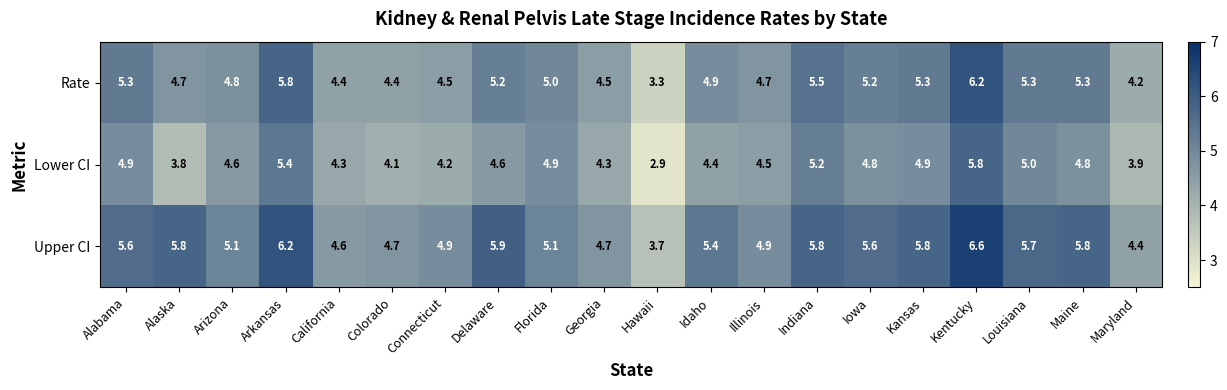

Which label corresponds to the smallest value in the chart?

Hawaii